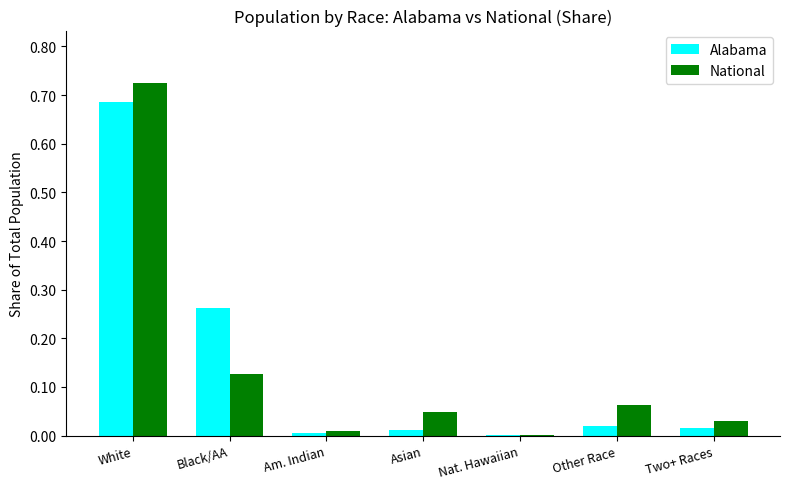

What is the sum of all Alabama values?

1.0